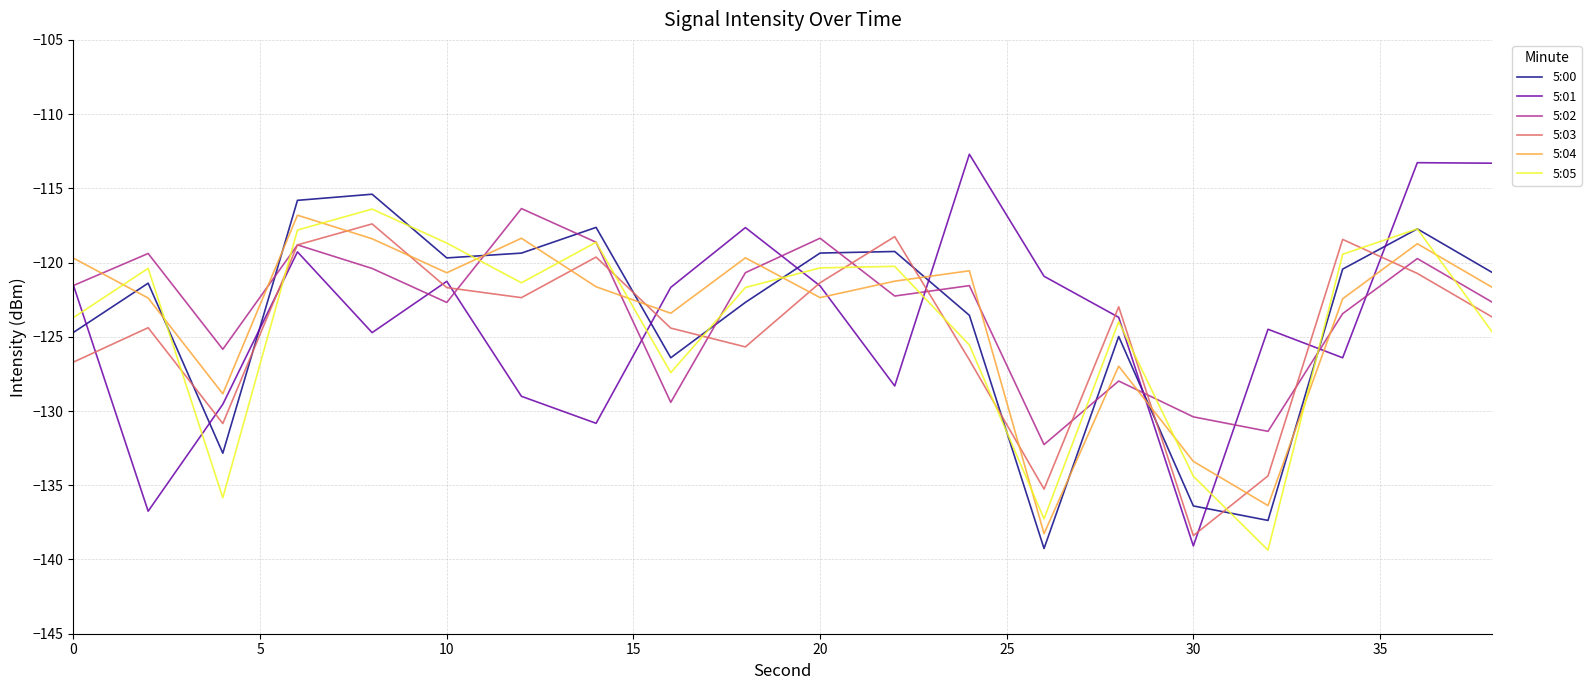

Which series has the largest range (max minus min)?

5:01